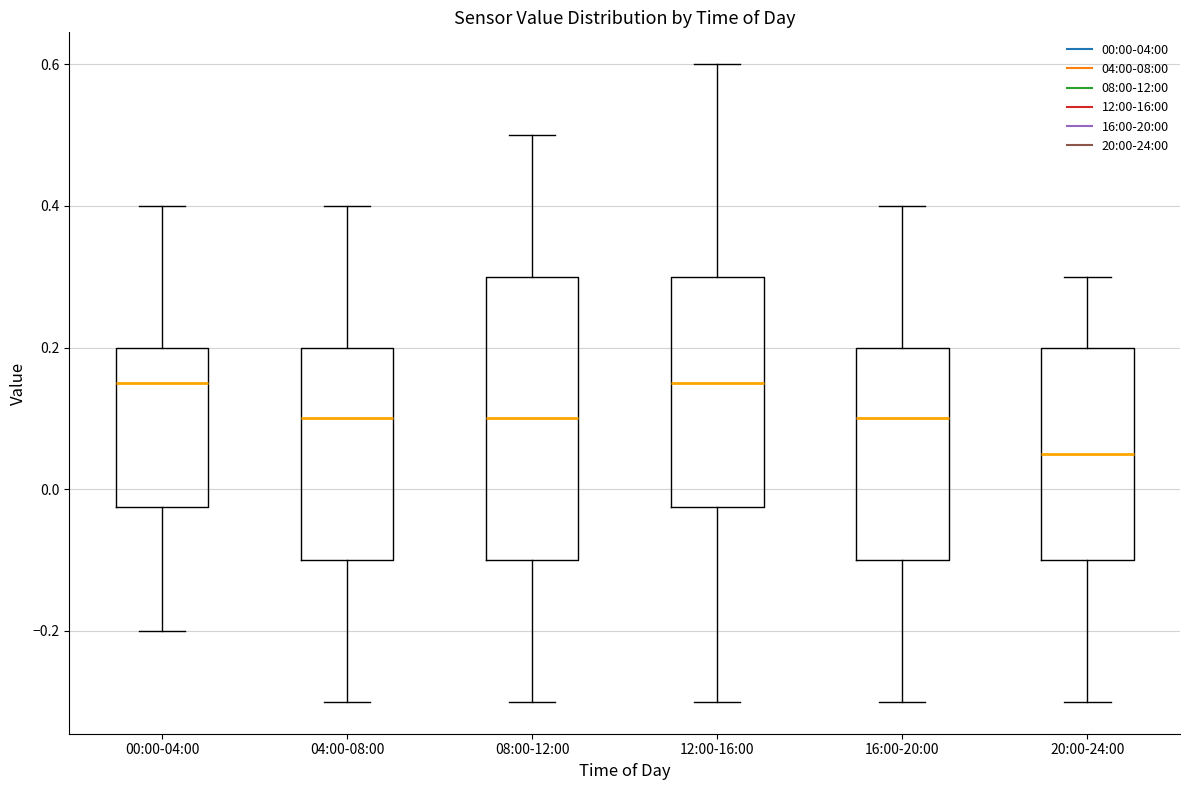

Where is the lower edge of the box for 16:00-20:00 on the y-axis? The values are not printed on the chart, so give them approximately, as read against the axis.

-0.10